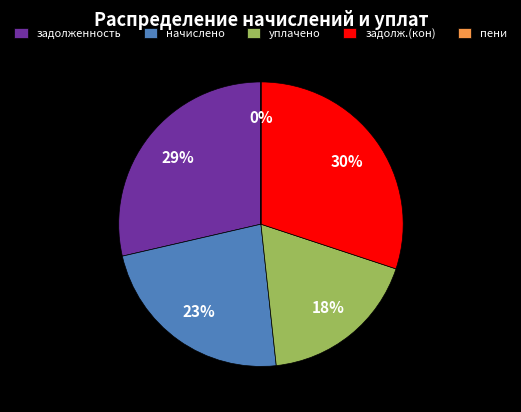

To the nearest percent, what is the average slice percentage?

20%